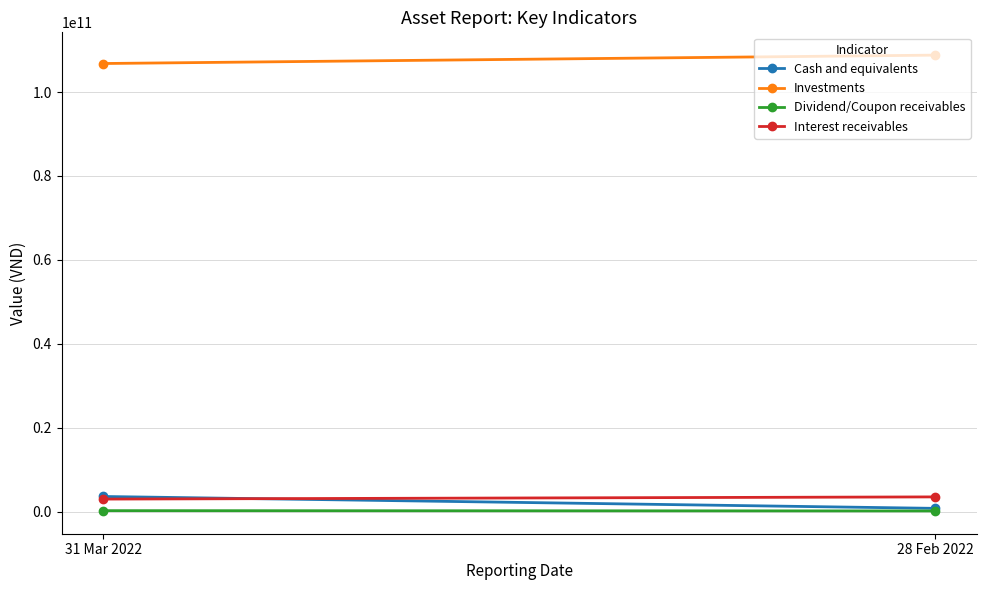

What is the label of the 1st point from the left?

31 Mar 2022